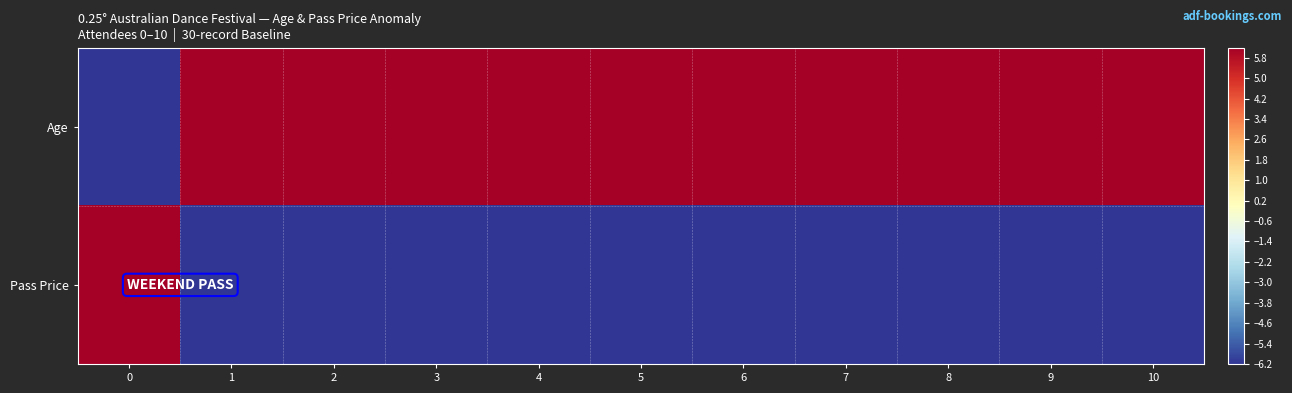

Which series changed the most between 4 and 10?

Age